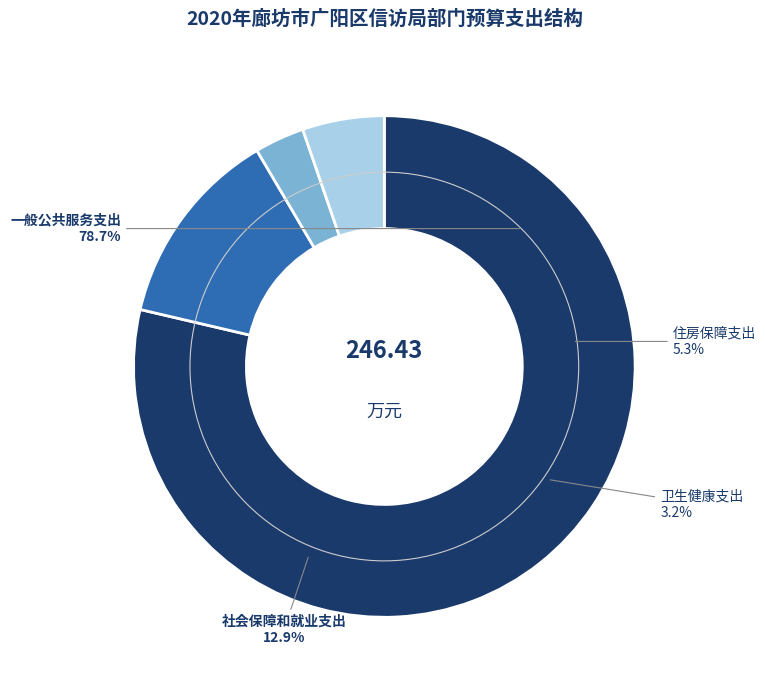

What is the change in value from 一般公共服务支出 to 社会保障和就业支出?

-162.1